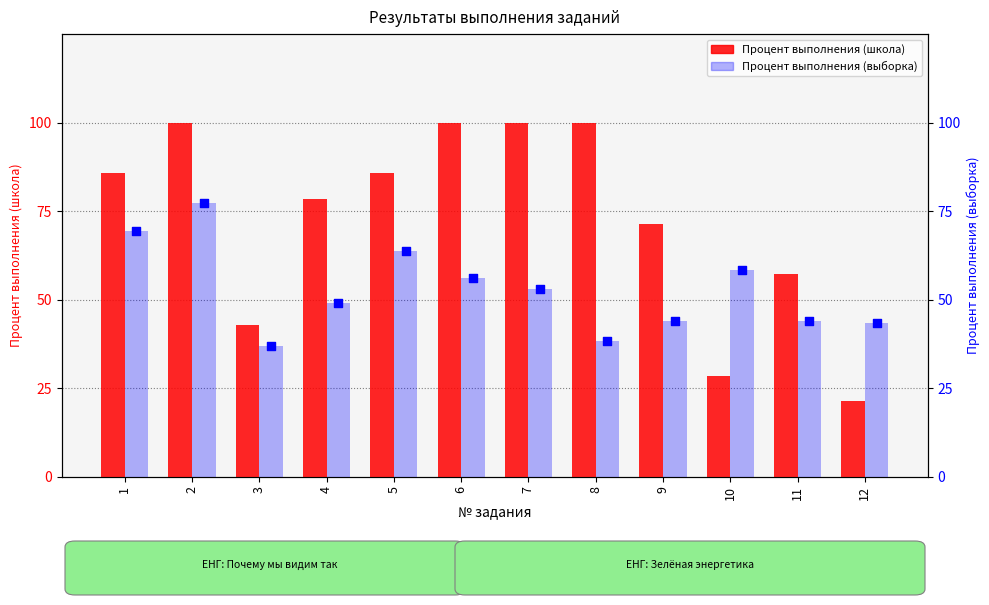

Is the value of Процент выполнения (выборка) at 6 greater than the value of Процент выполнения (школа) at 4?

No